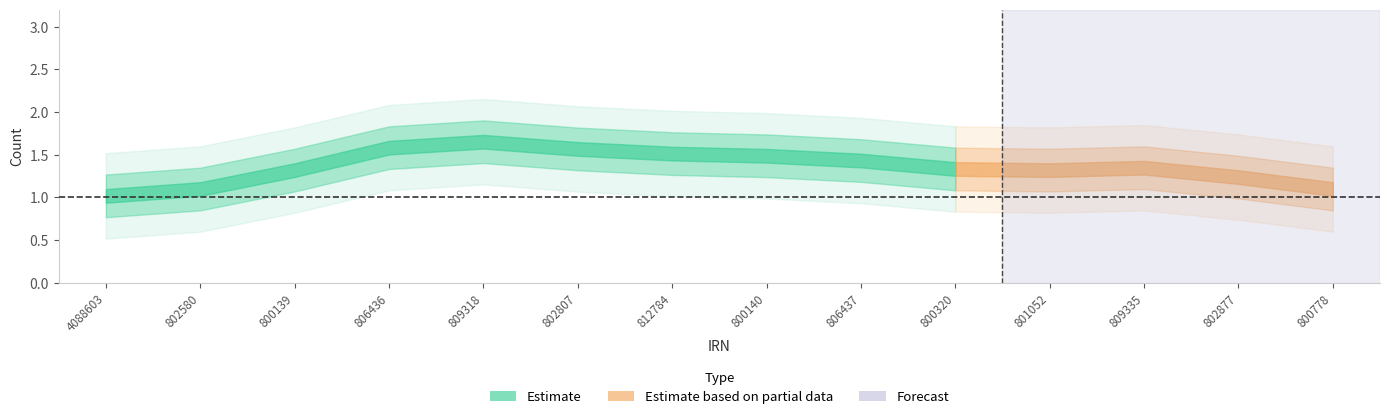

Does the chart have visible grid lines?

No